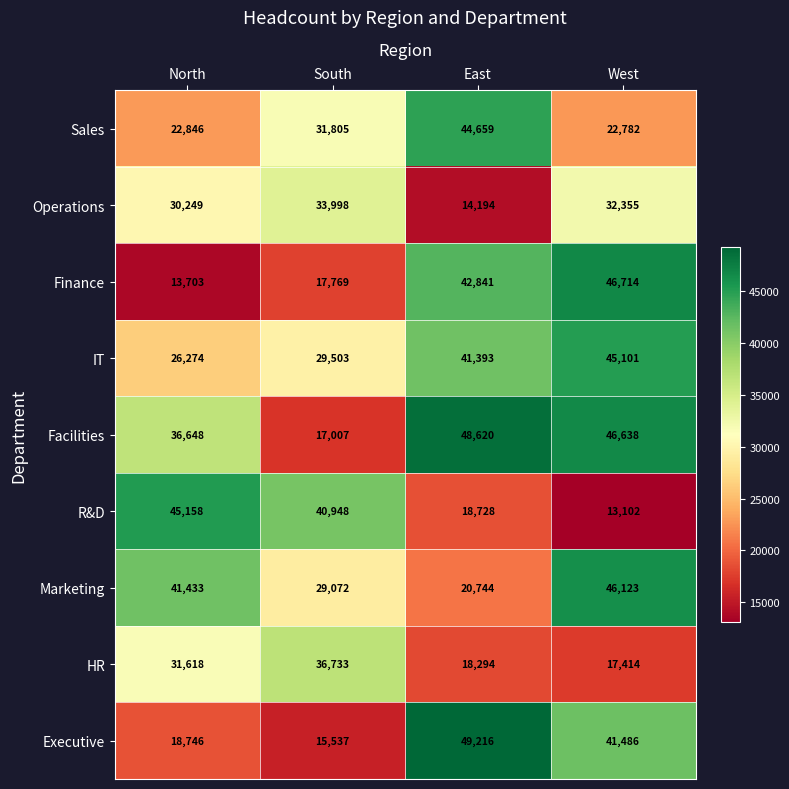

How many values in the Marketing series are below 41433?

2